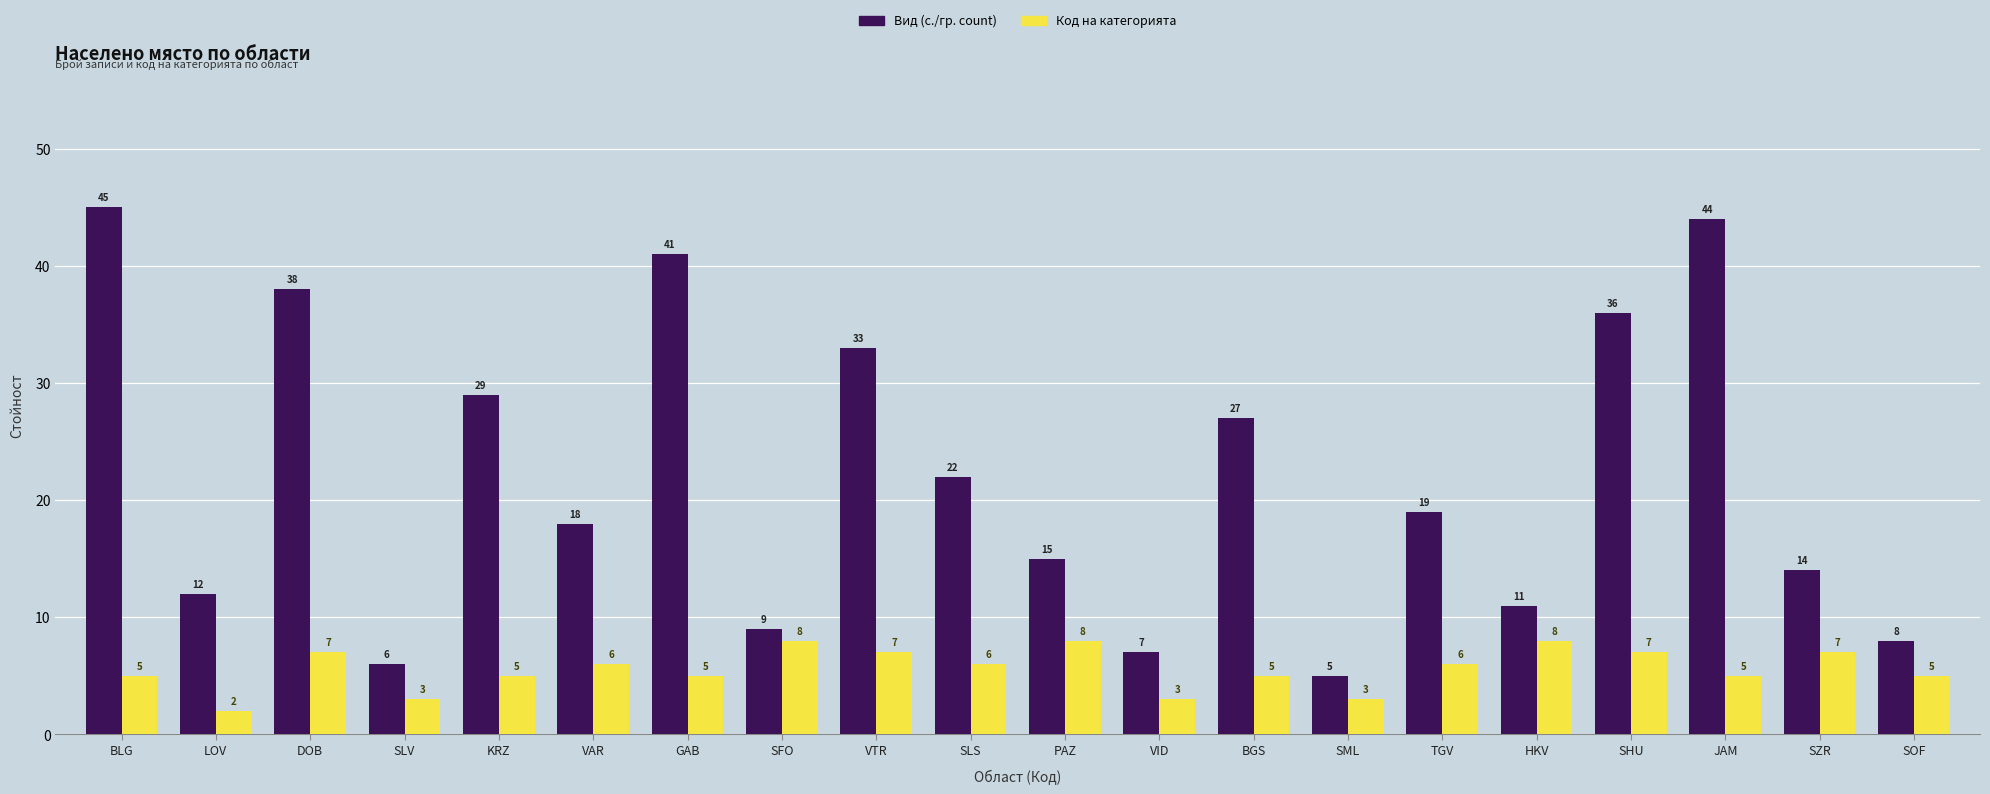

How many data points in Код на категорията are less than 6?

10